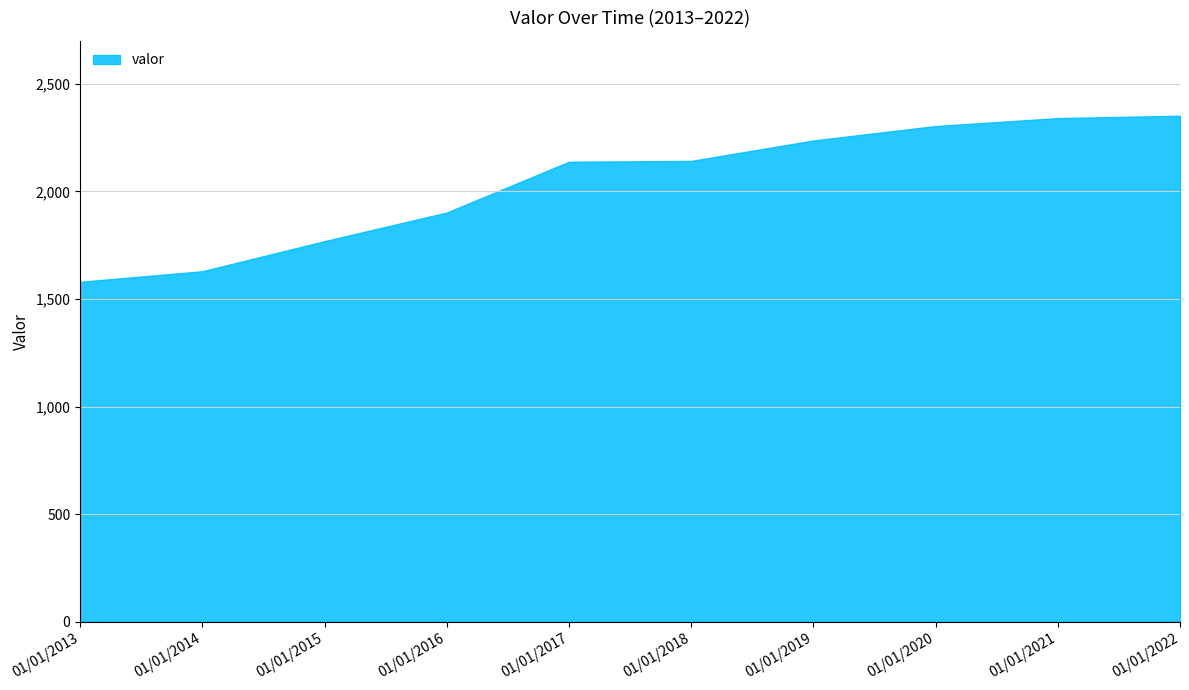

What is the greatest value displayed?

2352